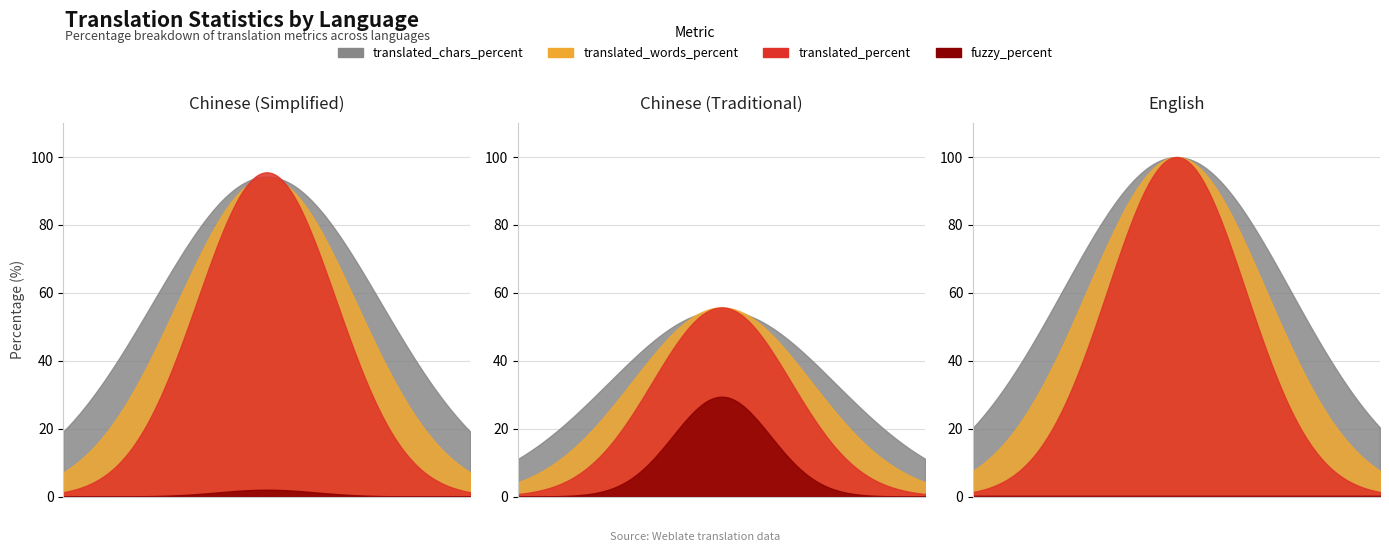

Reading right to left, transcribe all the data shown in this chart.

translated_chars_percent: English=100.0	Chinese (Traditional)=54.8	Chinese (Simplified)=94.2
translated_words_percent: English=100.0	Chinese (Traditional)=55.7	Chinese (Simplified)=93.9
translated_percent: English=100.0	Chinese (Traditional)=55.7	Chinese (Simplified)=95.5
fuzzy_percent: English=0.0	Chinese (Traditional)=29.4	Chinese (Simplified)=2.0